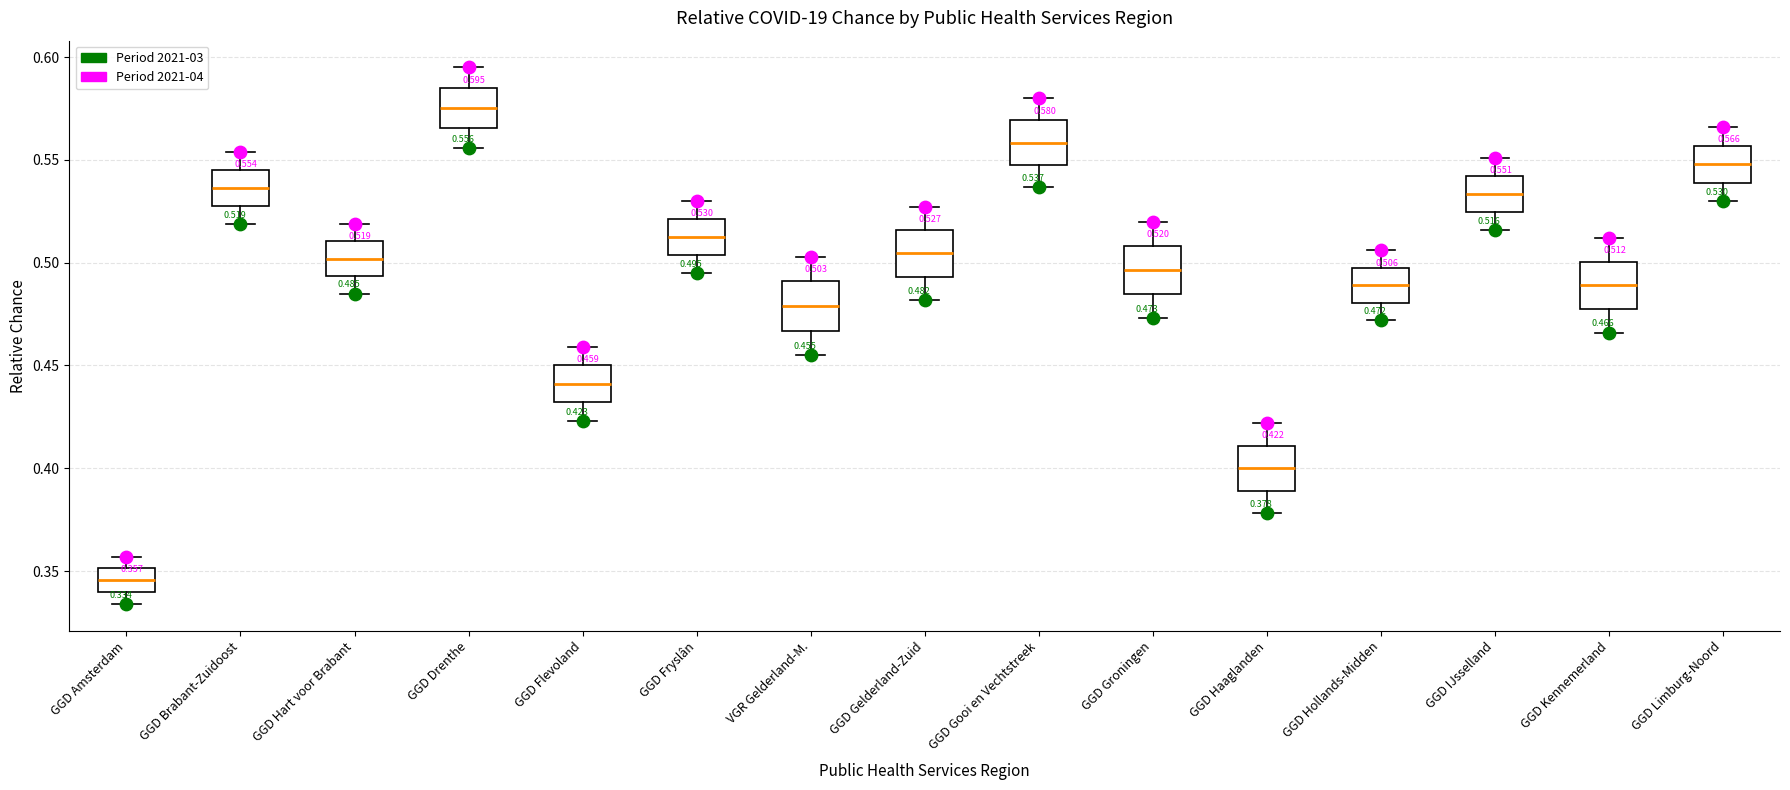

Which box has the highest median line?

GGD Drenthe